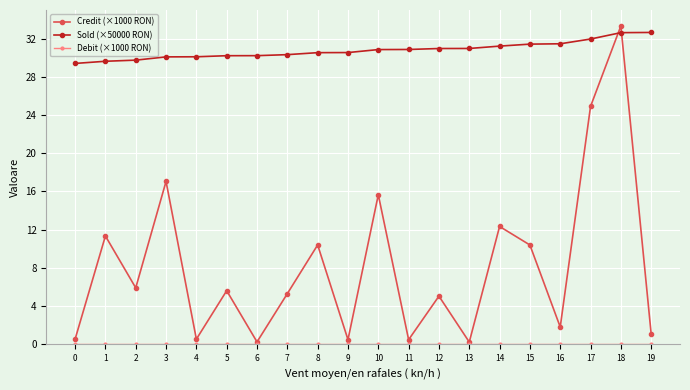

What is the value of the Sold (×50000 RON) point at the 17th from the left?

31.5